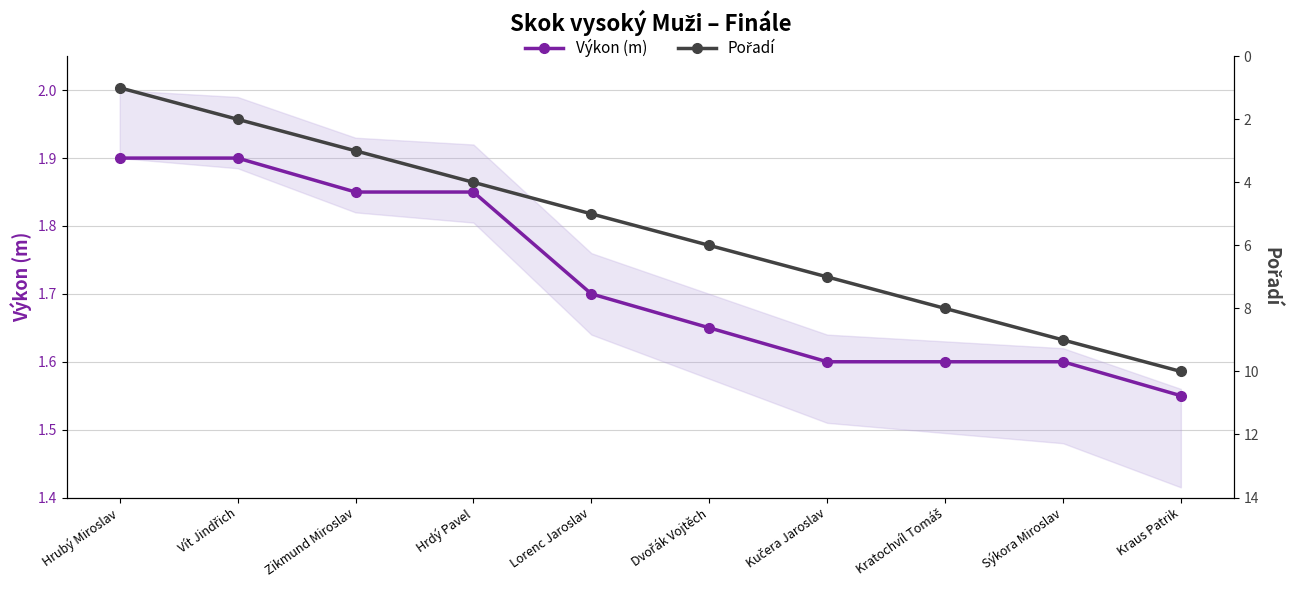

How many Výkon (m) values are between 1 and 2?

10